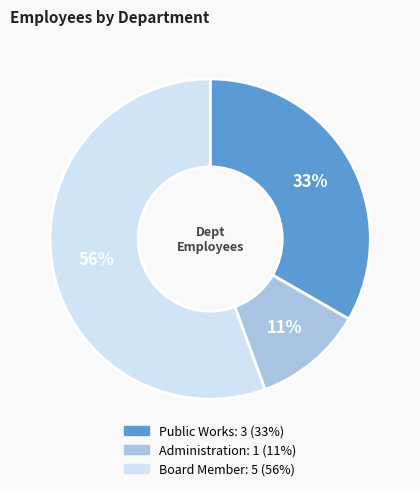

Combined, do Administration and Board Member account for over 50%?

Yes